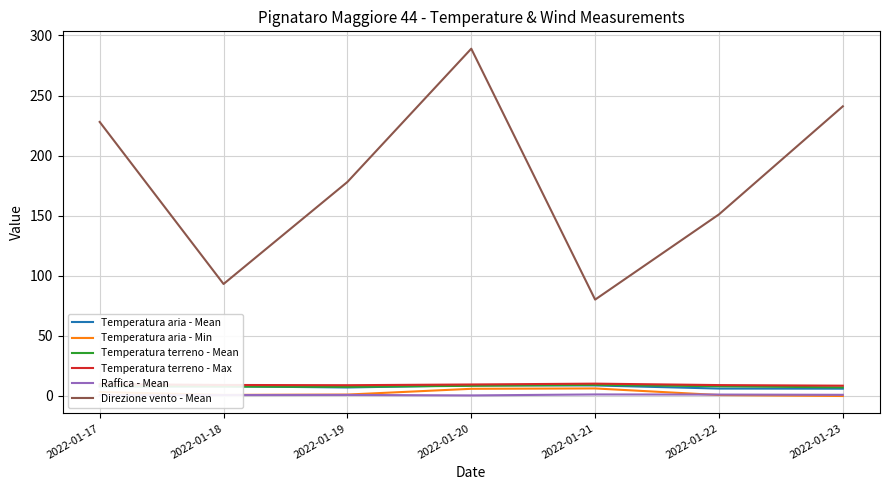

Which series has the widest spread of values?

Direzione vento - Mean